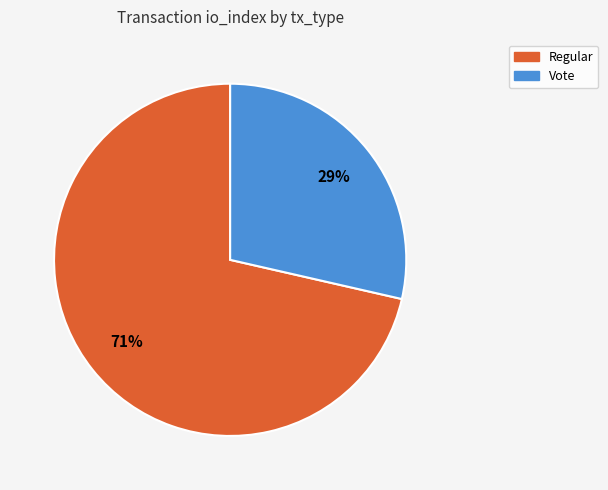

To the nearest percent, what is the combined percentage of Vote and Regular?

100%